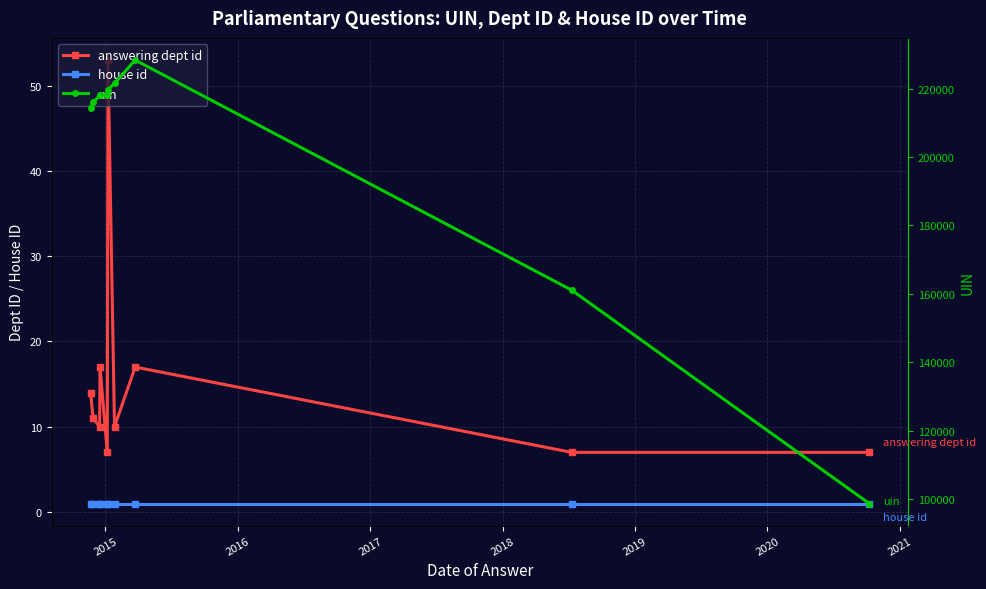

List the series in order of their peak value, highest first.

uin, answering dept id, house id